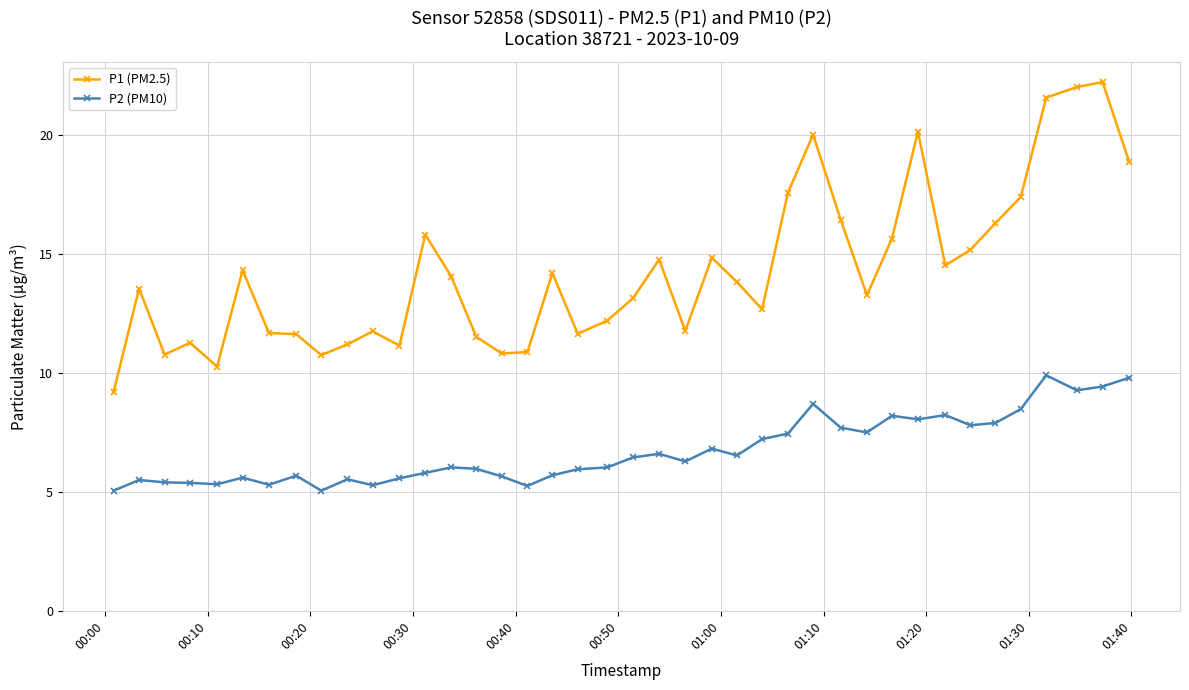

What is the maximum value for P2 (PM10)?

9.9